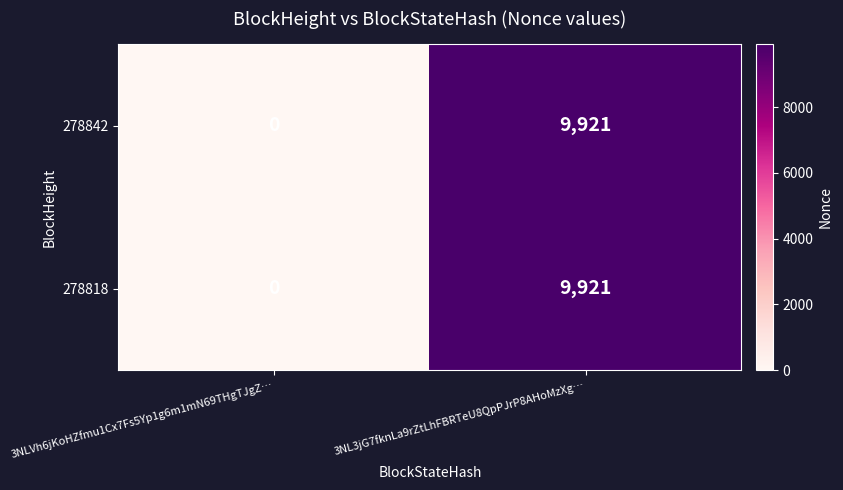

At which label is 278818 closest to 4960?

3NLVh6jKoHZfmu1Cx7Fs5Yp1g6m1mN69THgTJgZ…